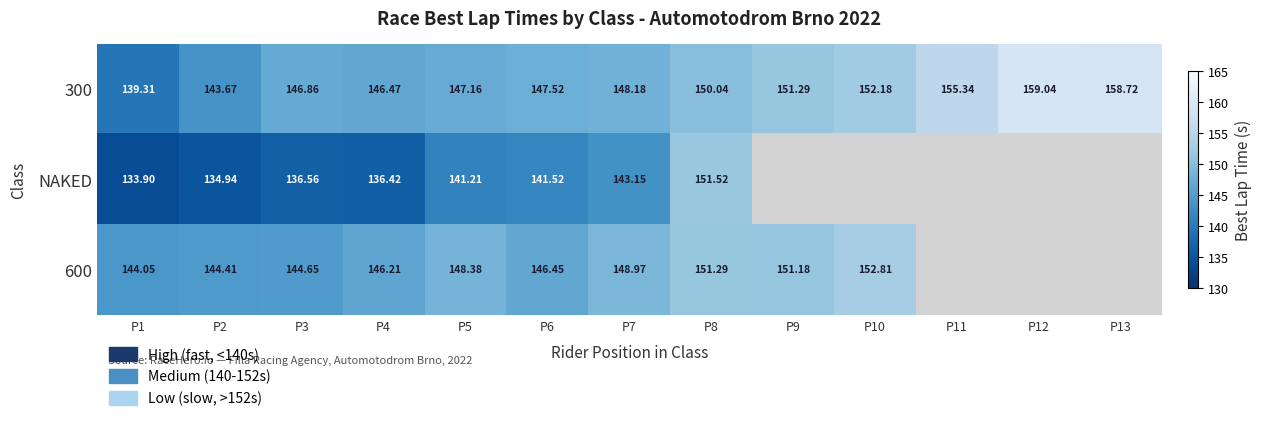

Is the value of 300 at P3 greater than the value of 600 at P9?

No